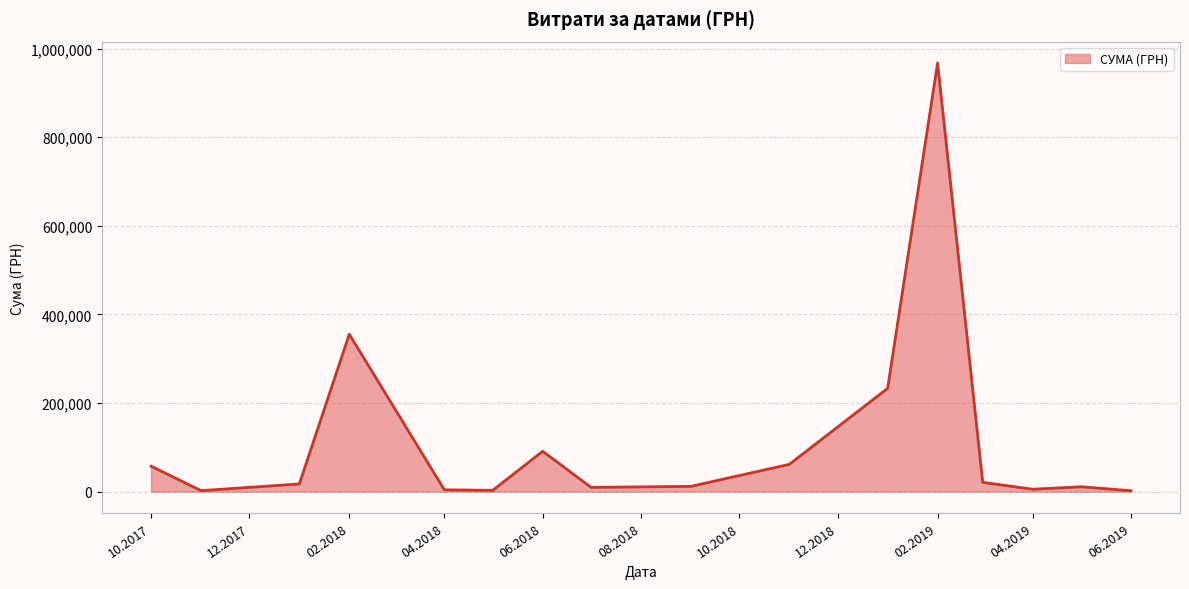

What is the maximum value shown in the chart?

967225.3